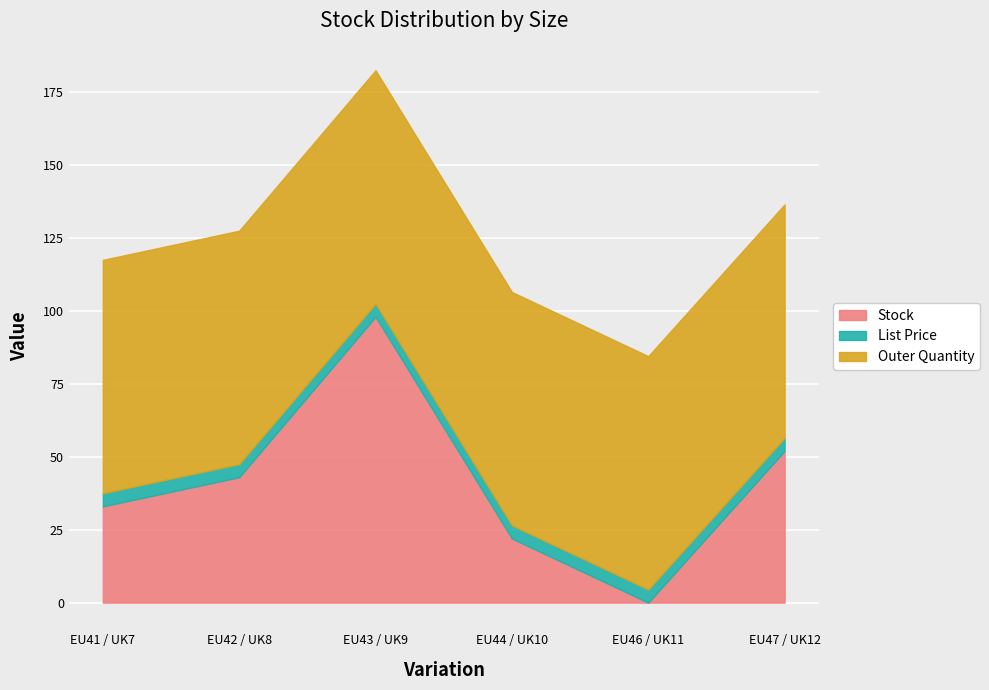

What is the sum of the List Price values at EU46 / UK11 and EU47 / UK12?

9.0